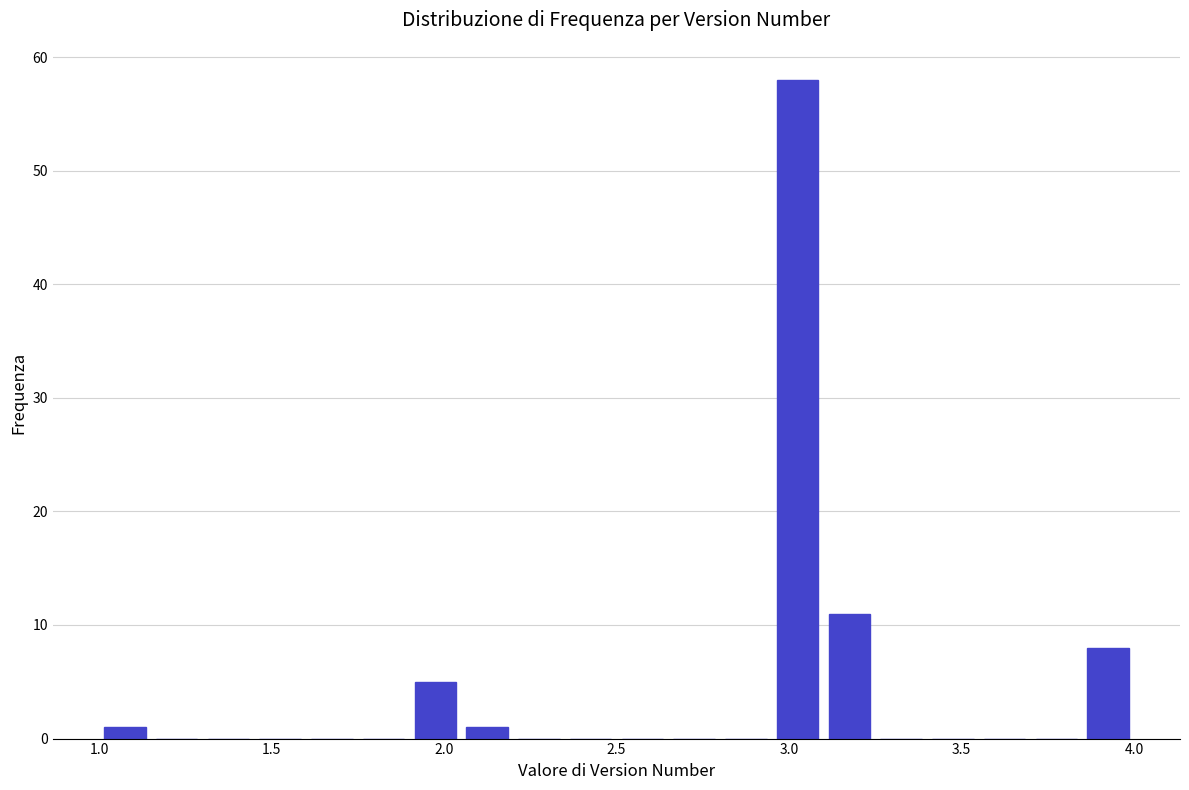

Around what value on the x-axis is the tallest bar? Give the approximate position of its centre, as read against the axis.

3.05